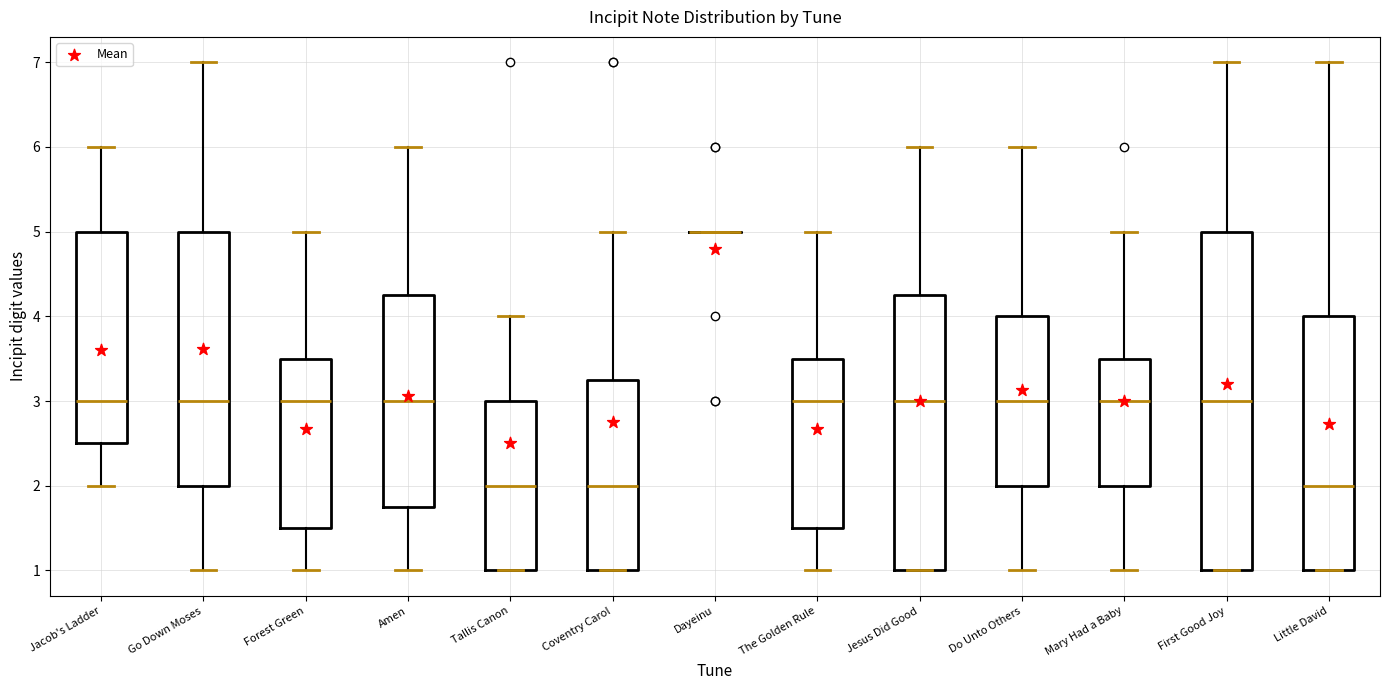

Which box is the tallest, from its lower edge to its upper edge?

First Good Joy